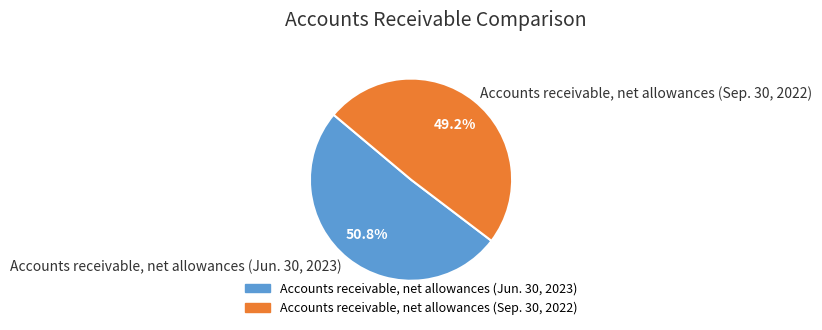

To the nearest percent, what percentage of the pie is Accounts receivable, net allowances (Sep. 30, 2022)?

49%